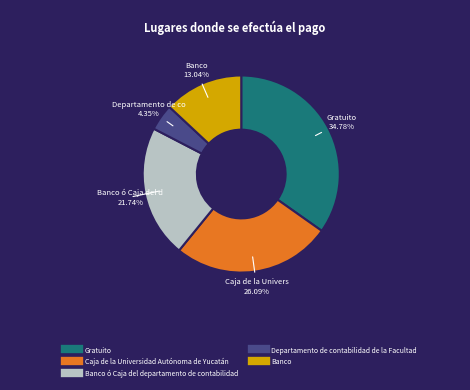

Is there a majority slice in this chart?

No